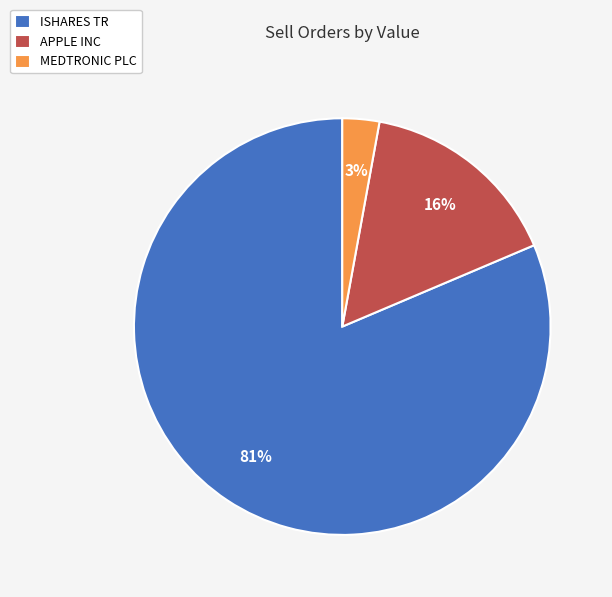

Combined, do APPLE INC and ISHARES TR account for over 50%?

Yes